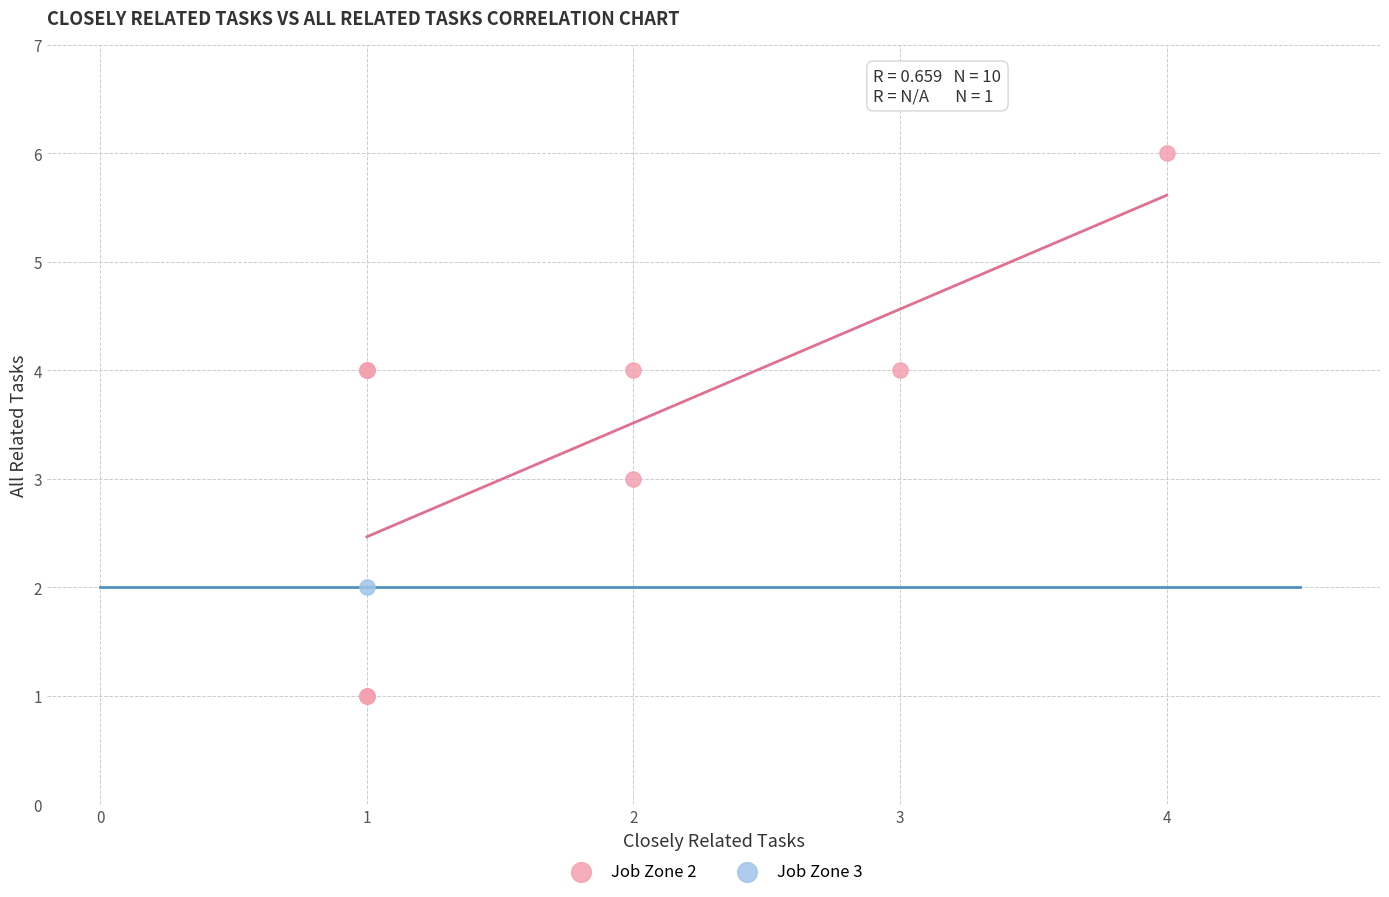

What are all the series names shown in the legend?

Job Zone 2, Job Zone 3